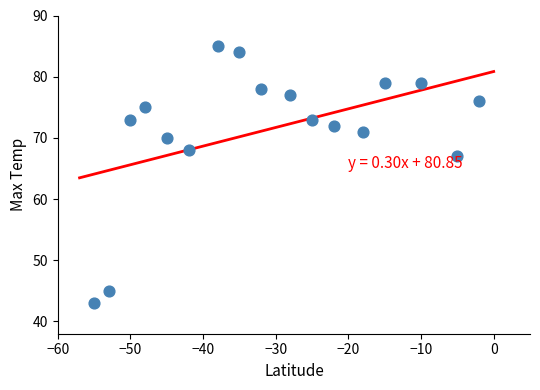

What is the range of X values (max minus min)?

53